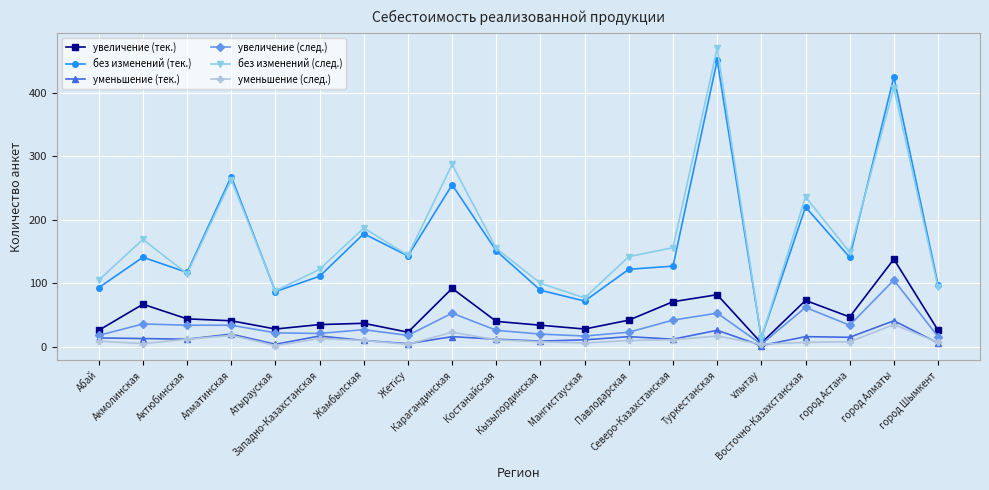

What are all the series names shown in the legend?

увеличение (тек.), без изменений (тек.), уменьшение (тек.), увеличение (след.), без изменений (след.), уменьшение (след.)